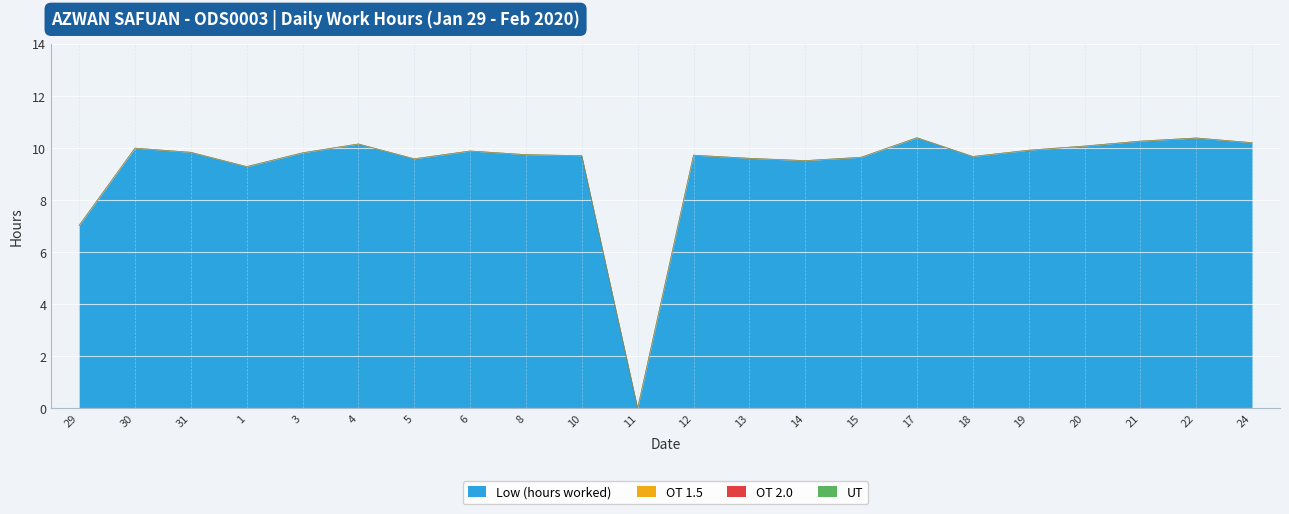

Reading left to right, extract all data points from this chart.

Low (hours worked): 7.0	10.0	9.8	9.3	9.8	10.2	9.6	9.9	9.7	9.7	0.0	9.7	9.6	9.5	9.6	10.4	9.7	9.9	10.1	10.3	10.4	10.2
OT 1.5: 0.0	0.0	0.0	0.0	0.0	0.0	0.0	0.0	0.0	0.0	0.0	0.0	0.0	0.0	0.0	0.0	0.0	0.0	0.0	0.0	0.0	0.0
OT 2.0: 0.0	0.0	0.0	0.0	0.0	0.0	0.0	0.0	0.0	0.0	0.0	0.0	0.0	0.0	0.0	0.0	0.0	0.0	0.0	0.0	0.0	0.0
UT: 0.0	0.0	0.0	0.0	0.0	0.0	0.0	0.0	0.0	0.0	0.0	0.0	0.0	0.0	0.0	0.0	0.0	0.0	0.0	0.0	0.0	0.0